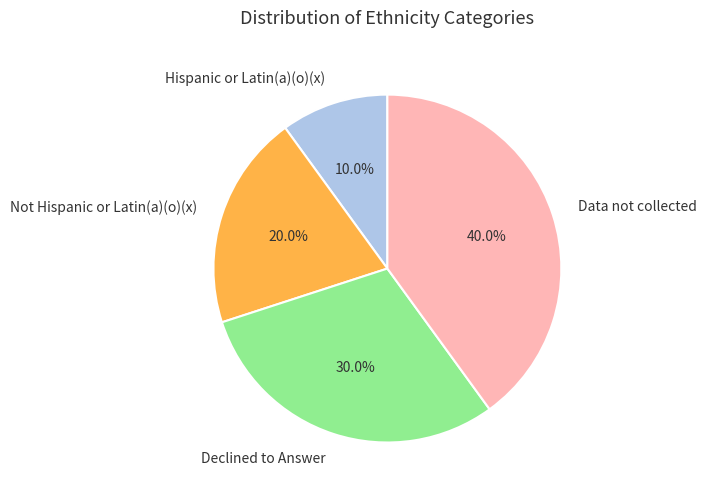

To the nearest percent, what percentage of the pie is Not Hispanic or Latin(a)(o)(x)?

20%